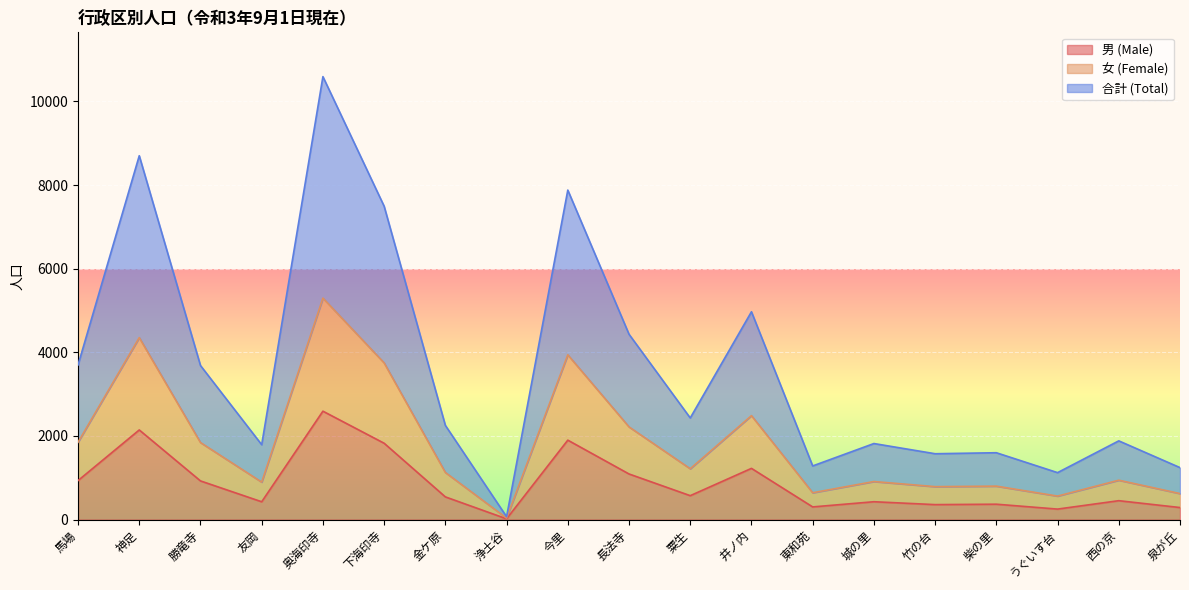

True or false: 女 (Female) and 合計 (Total) cross at least once.

False